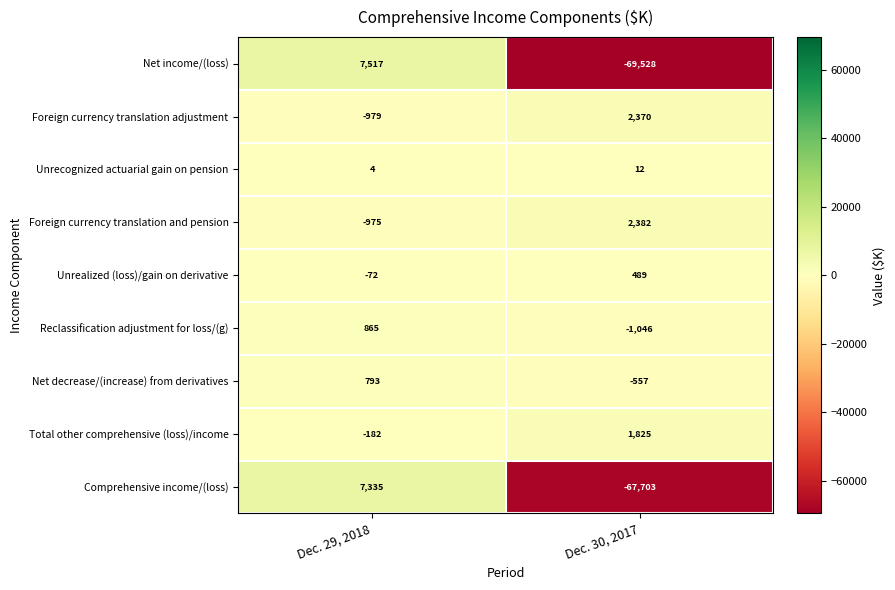

Which series has the largest range (max minus min)?

Net income/(loss)